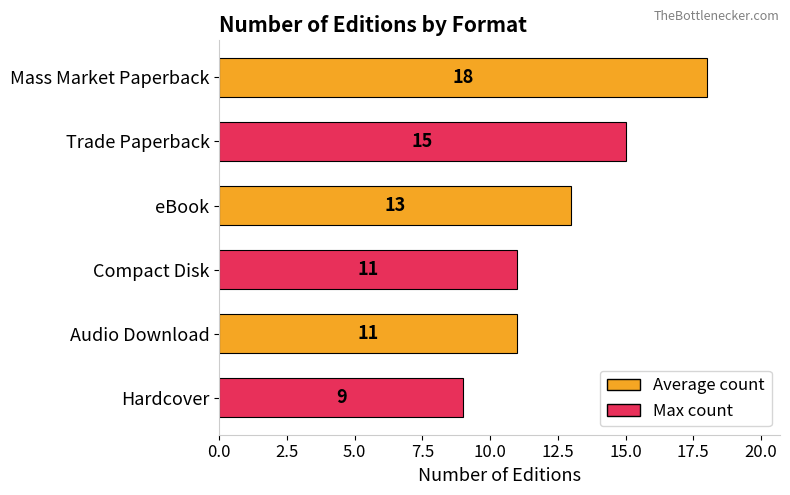

What is the average value?

13